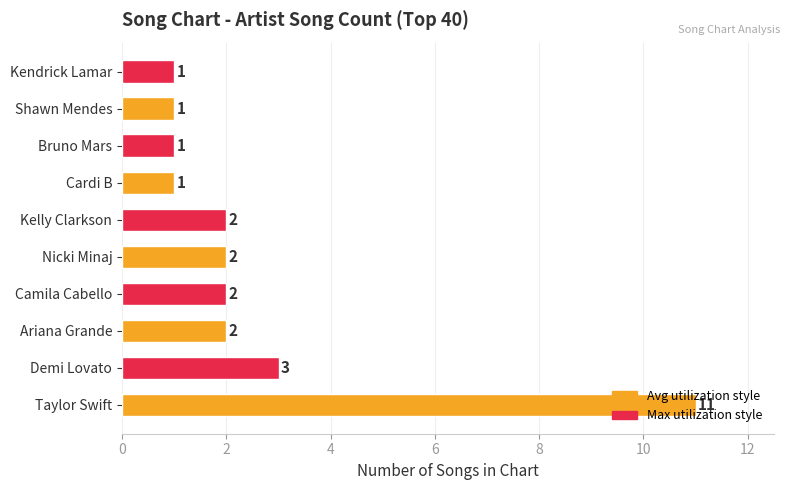

What is the sum of the values at Shawn Mendes and Bruno Mars?

2